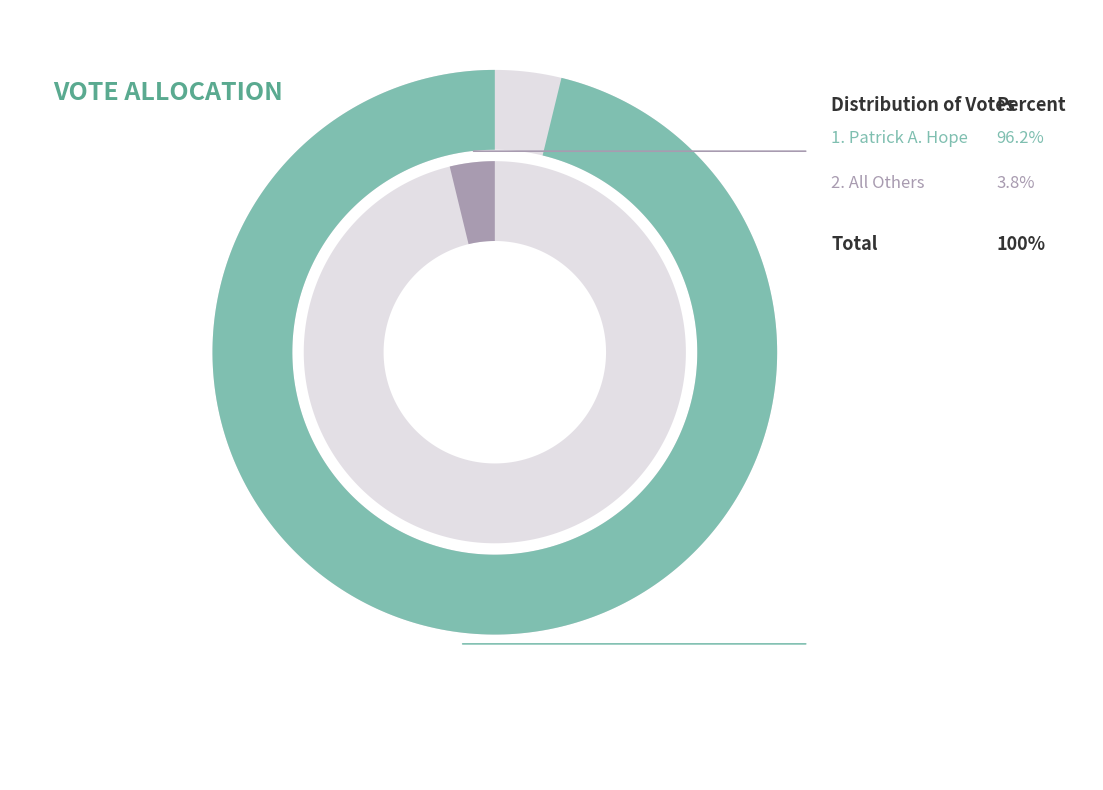

Is it true that Patrick A. Hope is 96% of the pie?

True